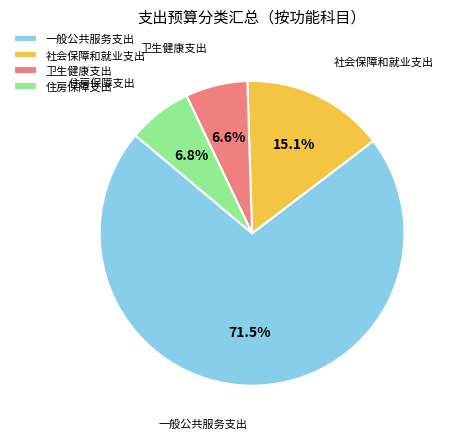

Is there a majority slice in this chart?

Yes